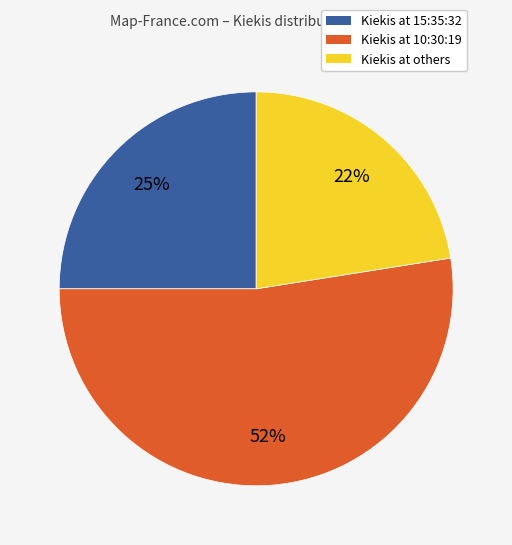

Which category has the biggest portion of the pie?

Kiekis at 10:30:19